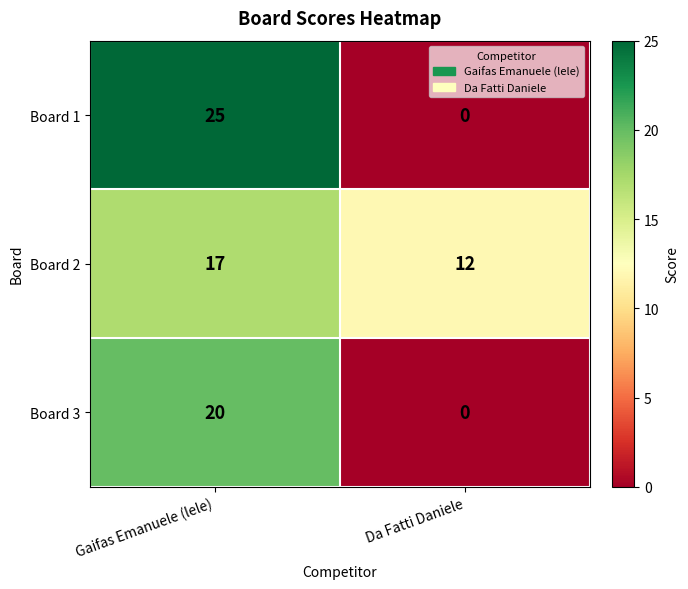

What is the total value across all series at Da Fatti Daniele?

12